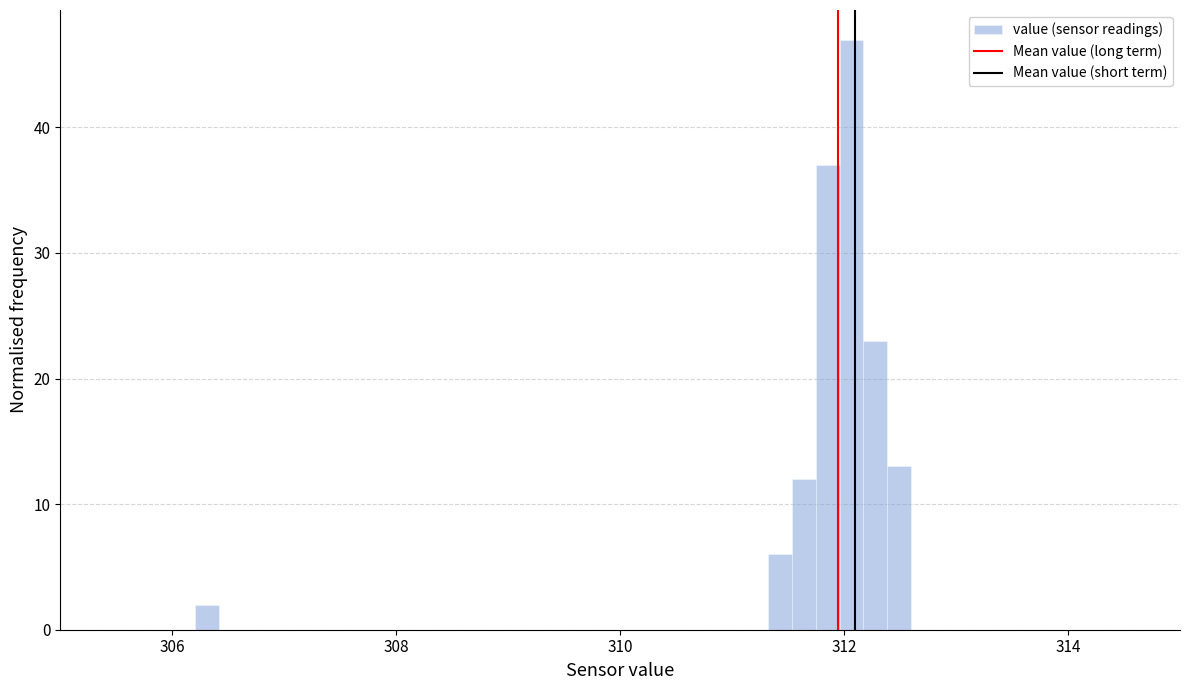

Read against the x-axis, roughly where is the centre of the tallest bar?

312.0